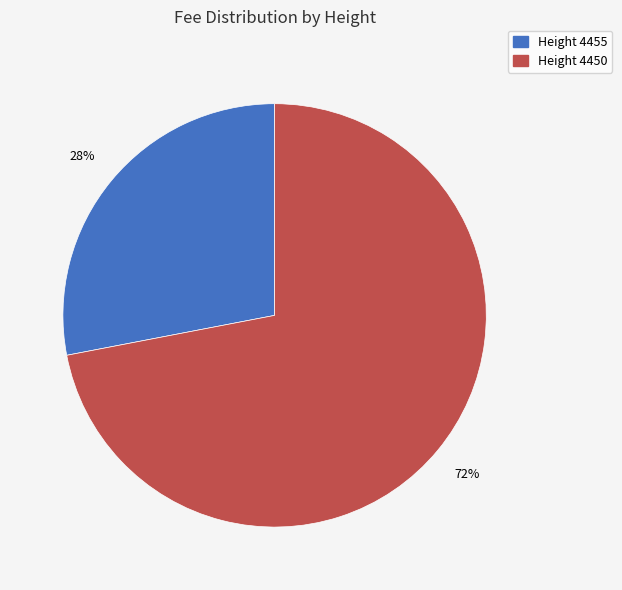

To the nearest percent, what is the average slice percentage?

50%